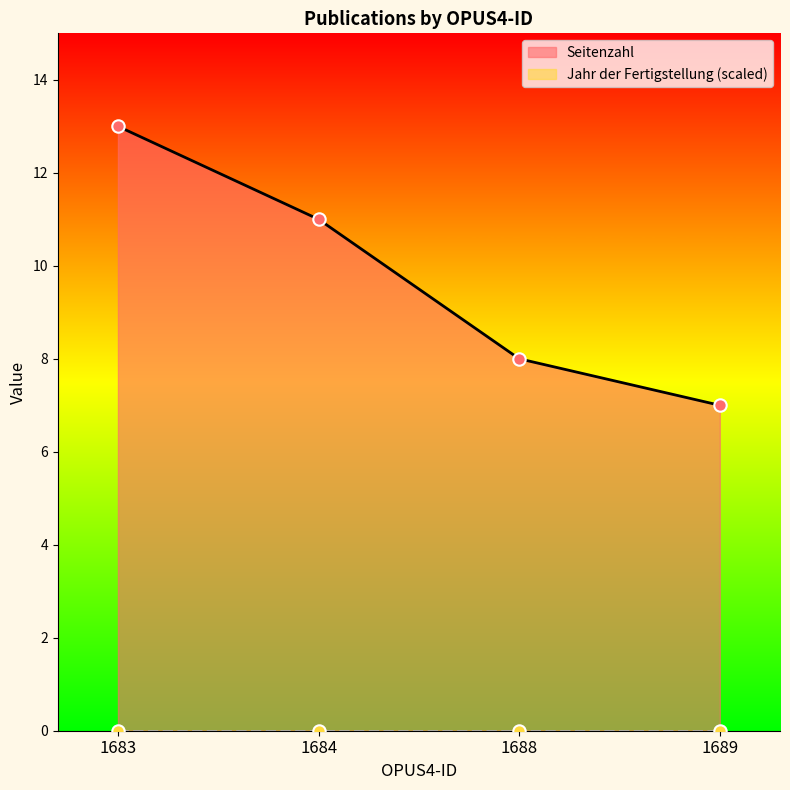

What is the change in value from 1683 to 1689?

-6